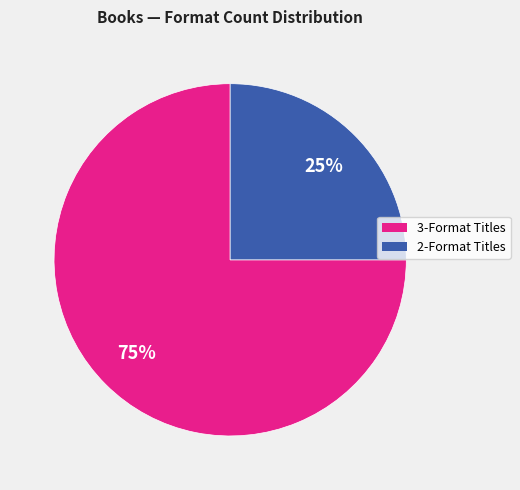

Is there a majority slice in this chart?

Yes